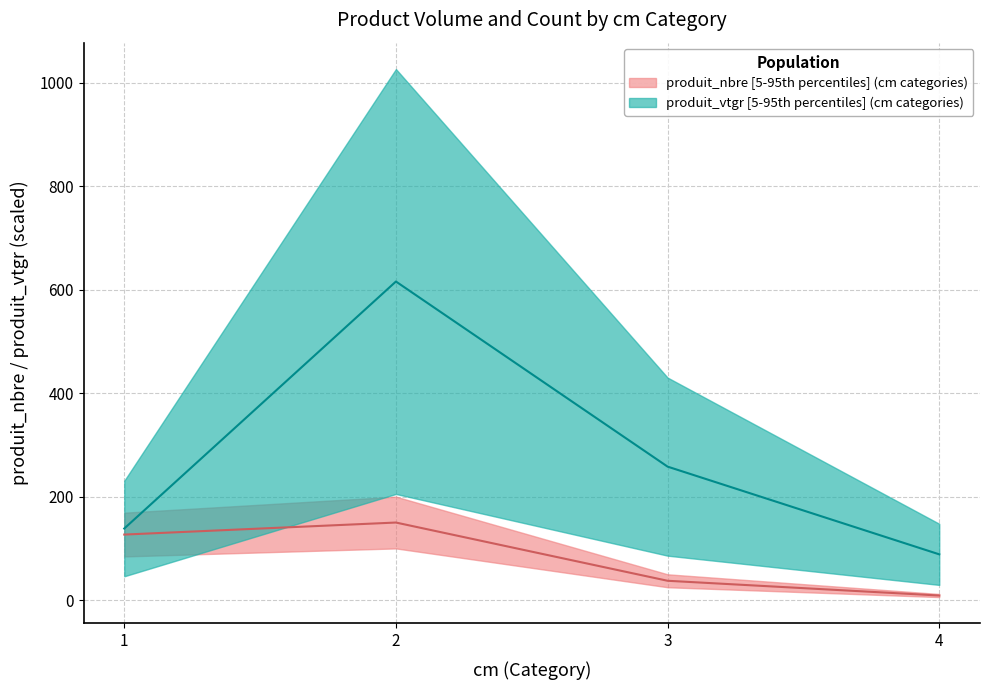

What is the approximate value of produit_vtgr at 2?

615.6